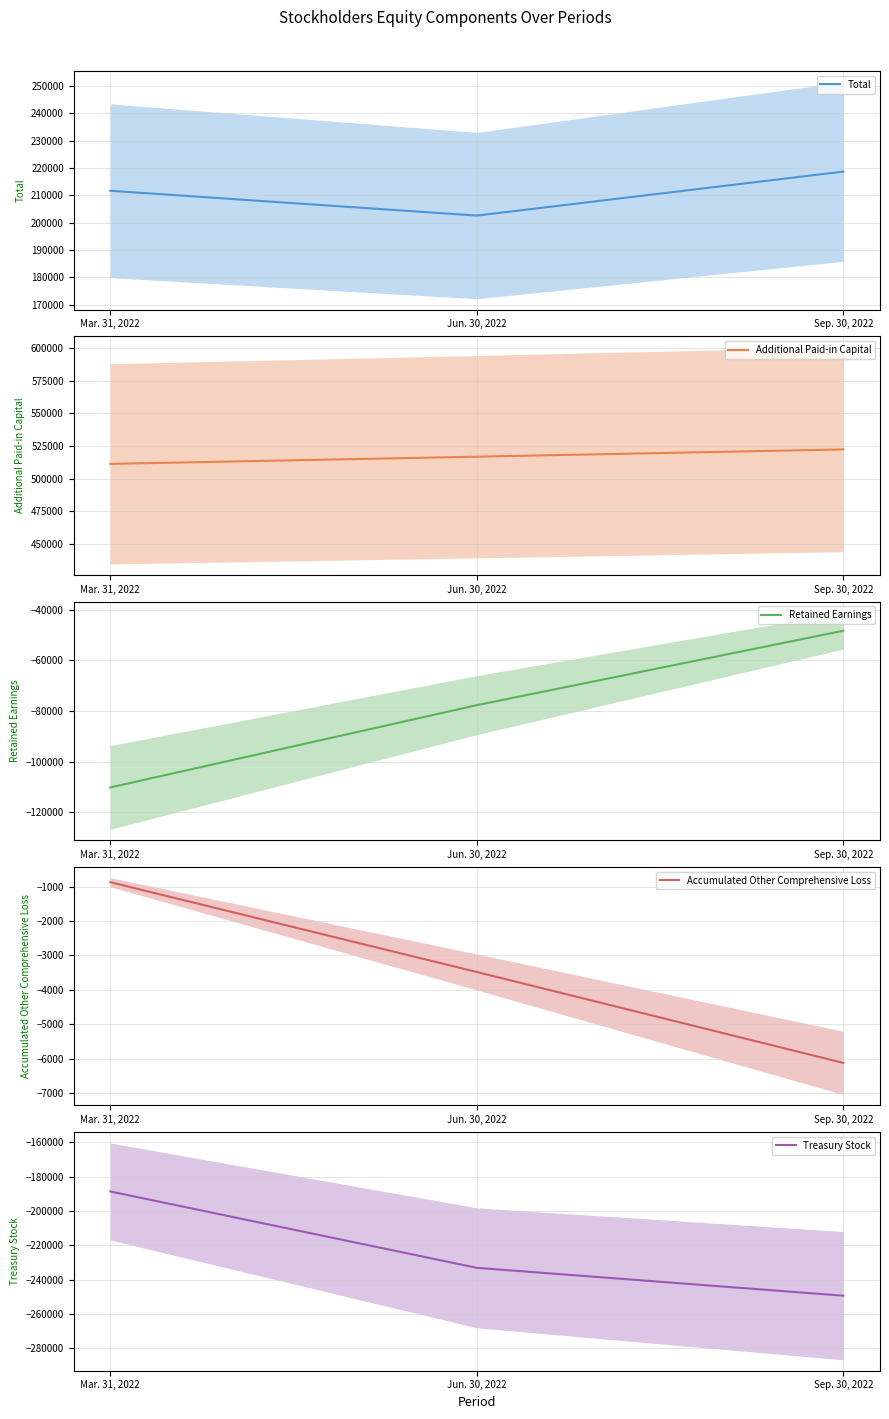

Which series changed the most between Mar. 31, 2022 and Sep. 30, 2022?

Retained Earnings